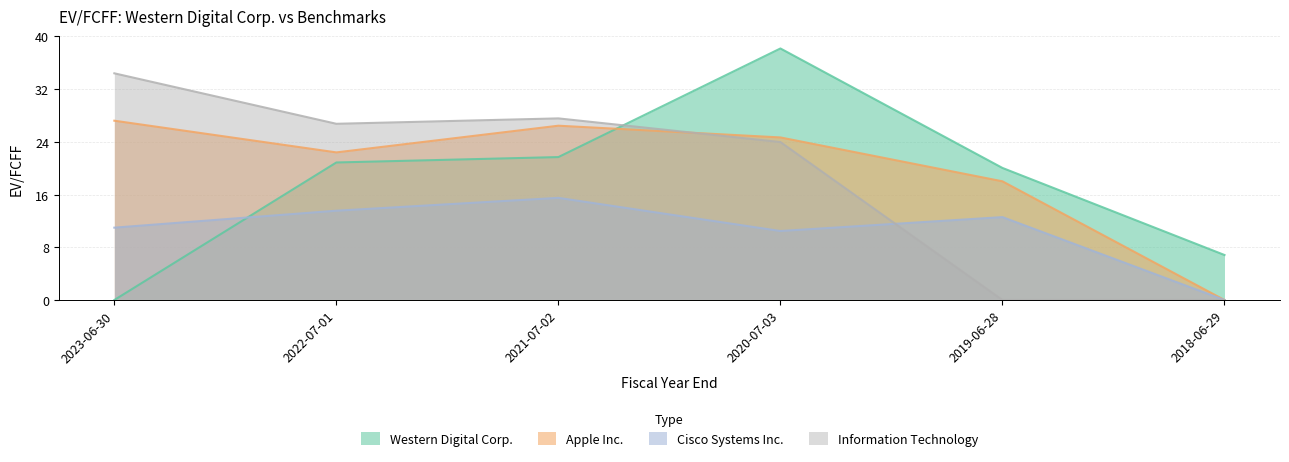

Where does the Western Digital Corp. series first go above 20?

2022-07-01